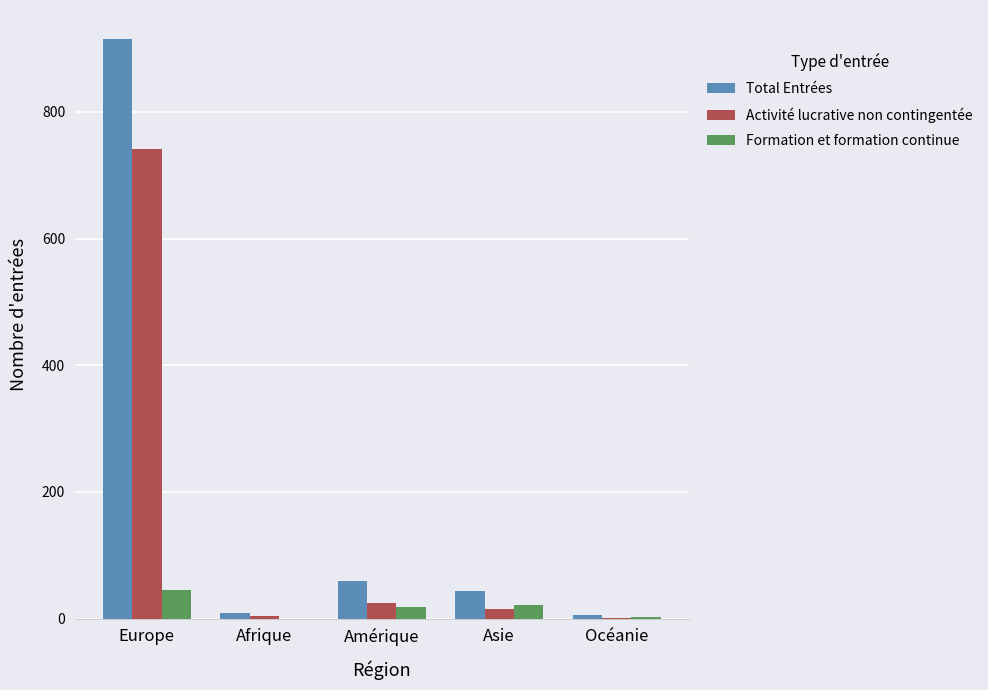

What is the average value of the Formation et formation continue series?

17